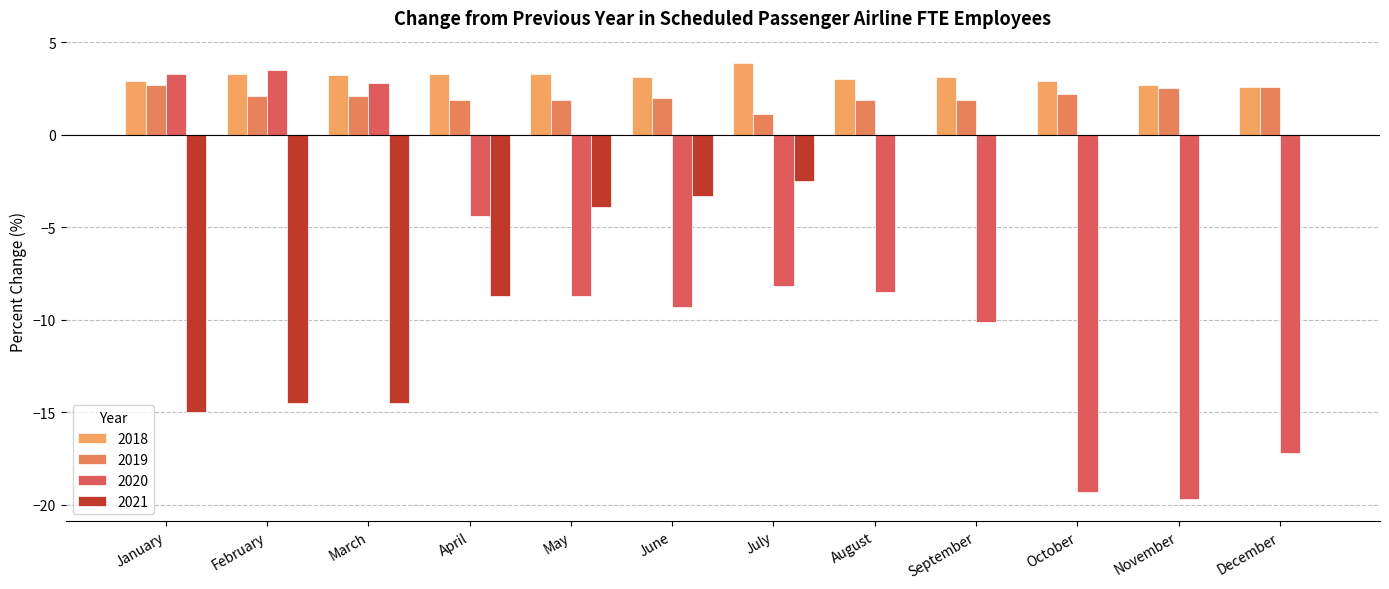

Count the number of data series in this chart.

4